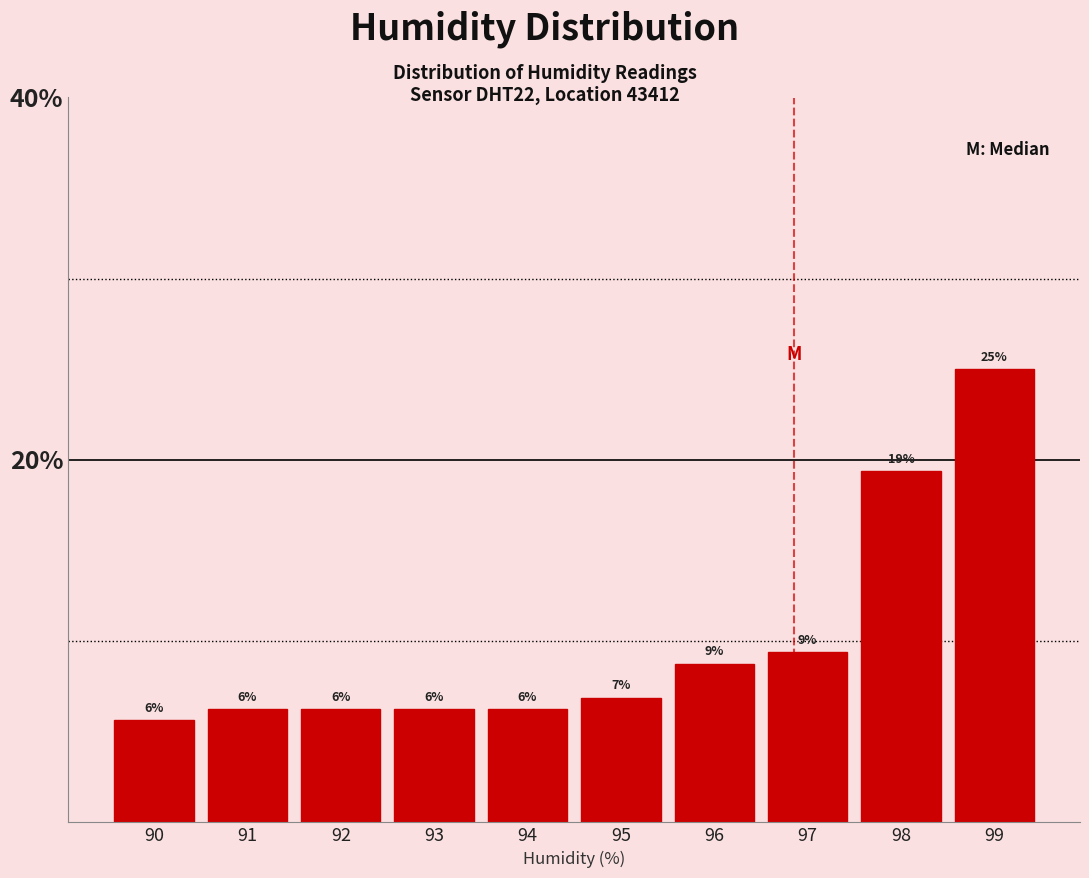

Are the bars horizontal?

No